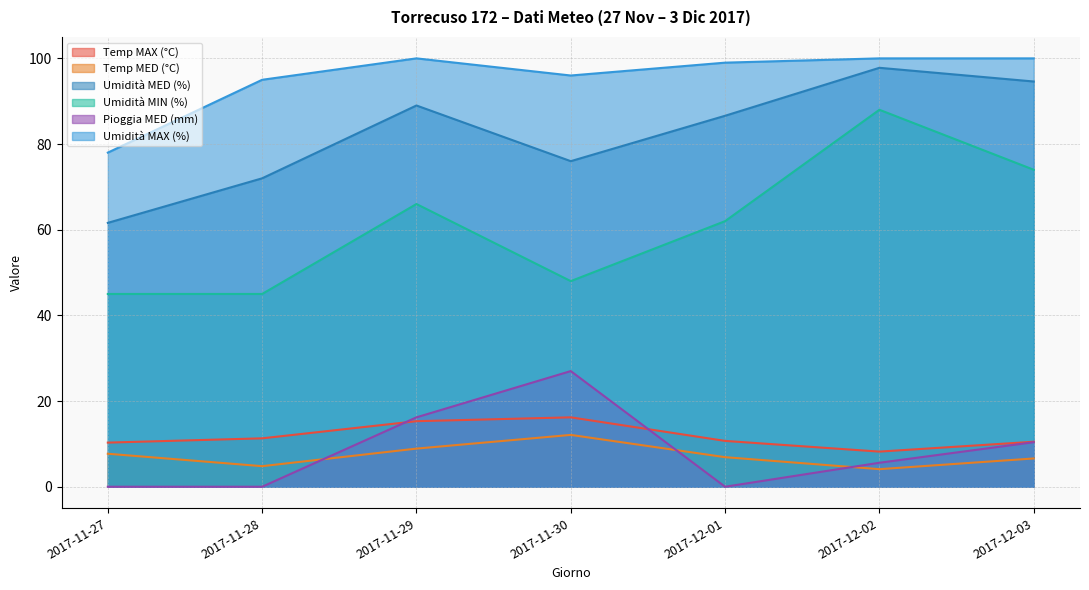

What is the total value across all series at 2017-12-01?

265.2